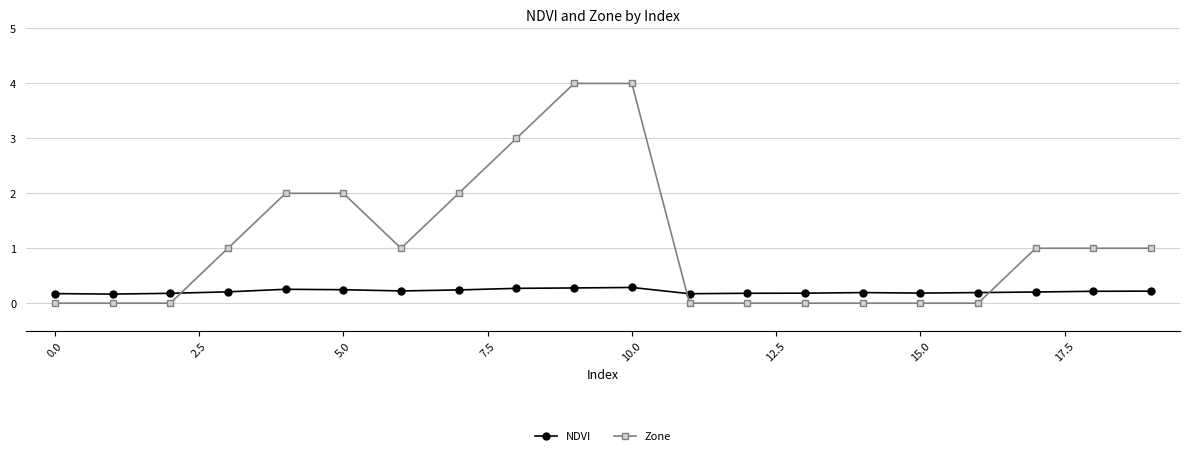

Which series has the largest total across all categories?

Zone